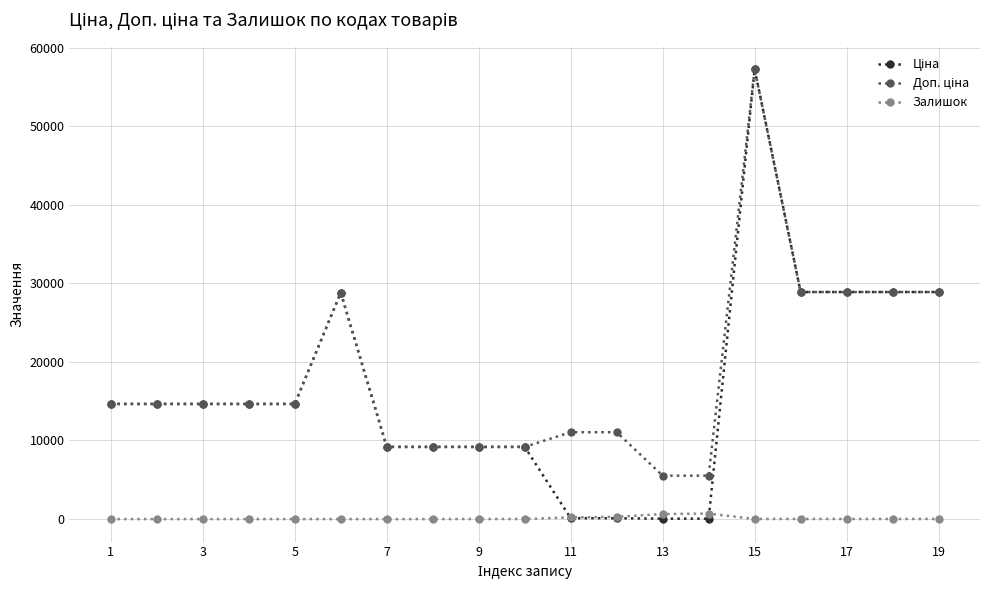

Reading right to left, list all the values displayed in this chart.

Ціна: 28890.3	28890.3	28890.3	28890.3	57235.5	55.3	55.3	110.5	110.5	9185.1	9185.1	9185.1	9185.1	28821.8	14649.6	14649.6	14649.6	14649.6	14649.6
Доп. ціна: 28890.3	28890.3	28890.3	28890.3	57235.5	5528.0	5528.0	11055.0	11055.0	9185.1	9185.1	9185.1	9185.1	28821.8	14649.6	14649.6	14649.6	14649.6	14649.6
Залишок: 16.0	11.0	13.0	16.0	13.0	702.0	640.0	290.0	218.0	9.0	11.0	0.0	0.0	0.0	0.0	0.0	0.0	0.0	0.0